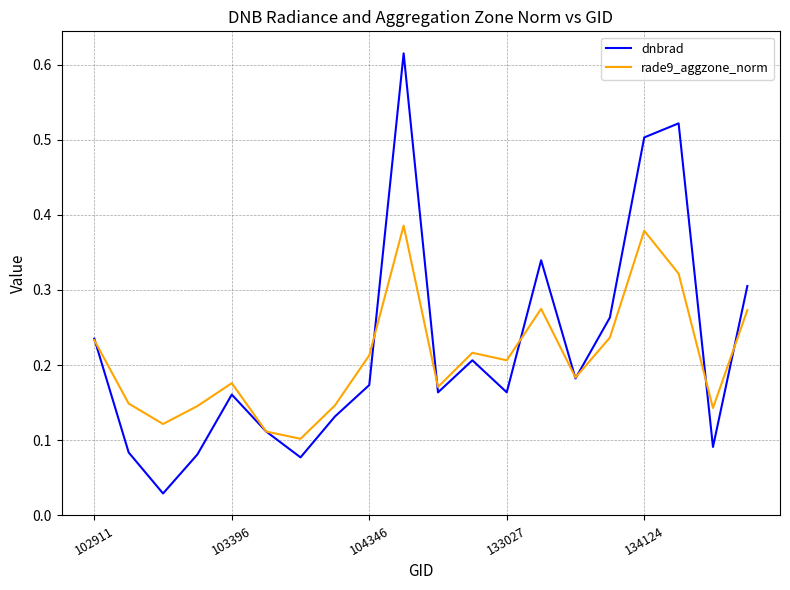

List the series in order of their peak value, lowest first.

rade9_aggzone_norm, dnbrad